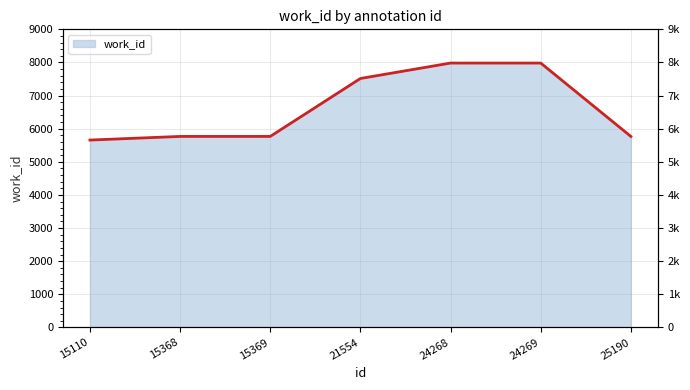

What is the sum of all values?

46438